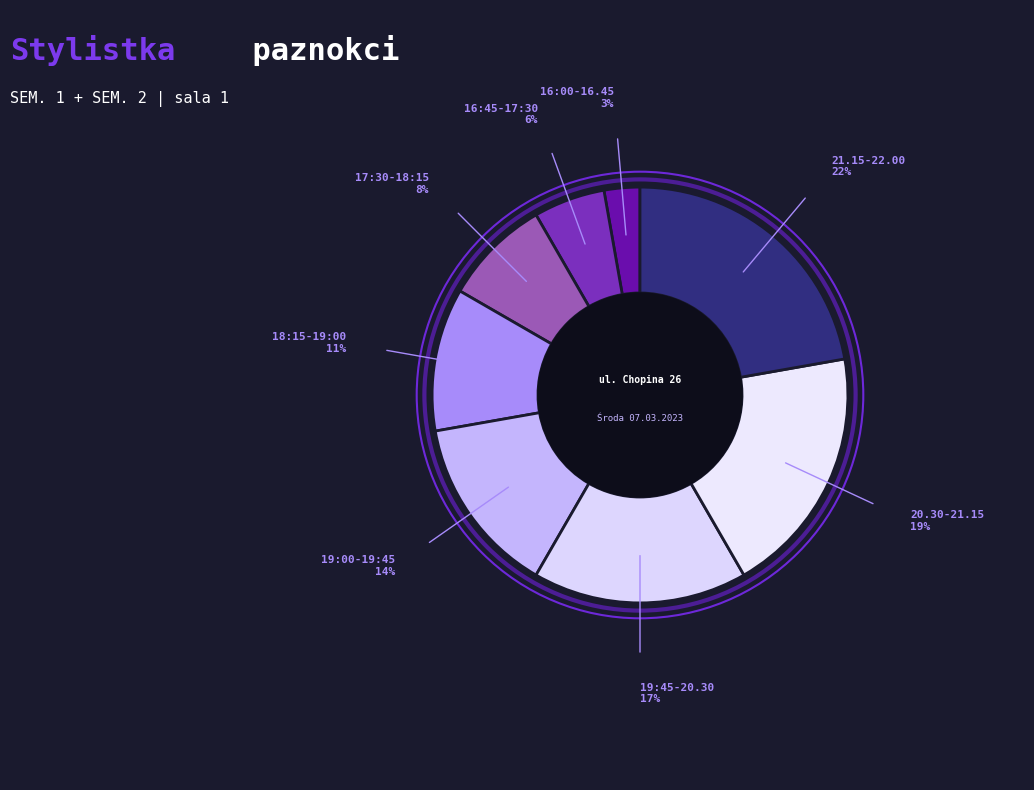

Count the number of slices in the pie.

8